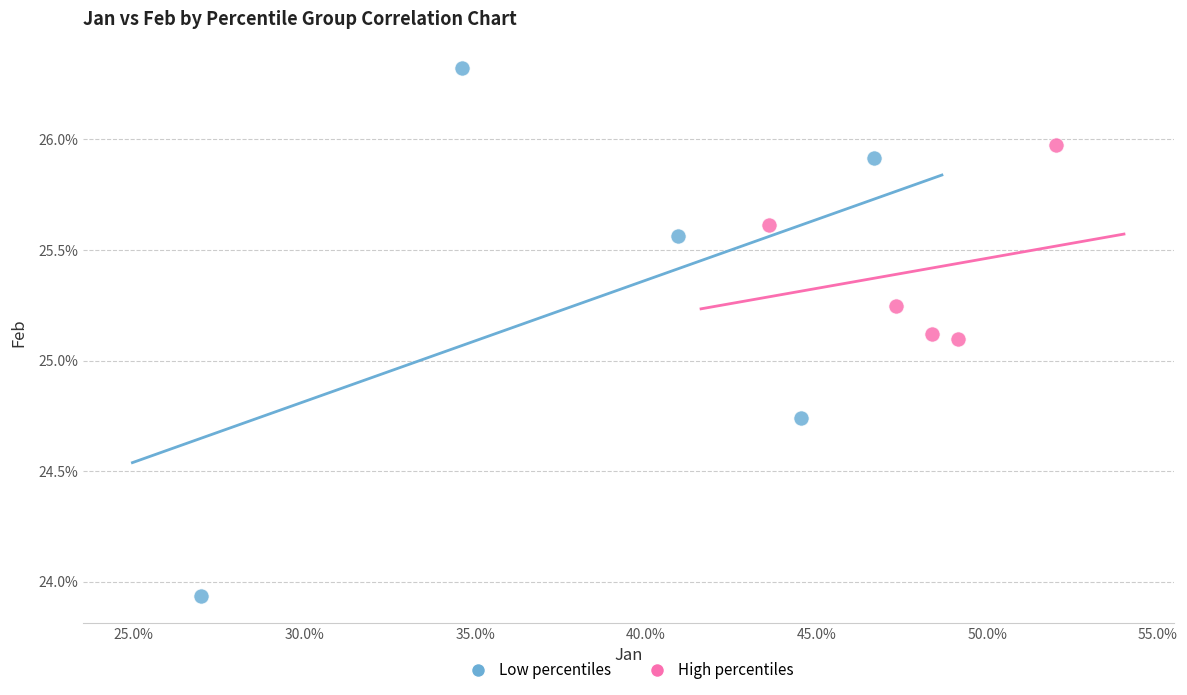

Which series reaches the maximum Y coordinate?

Low percentiles